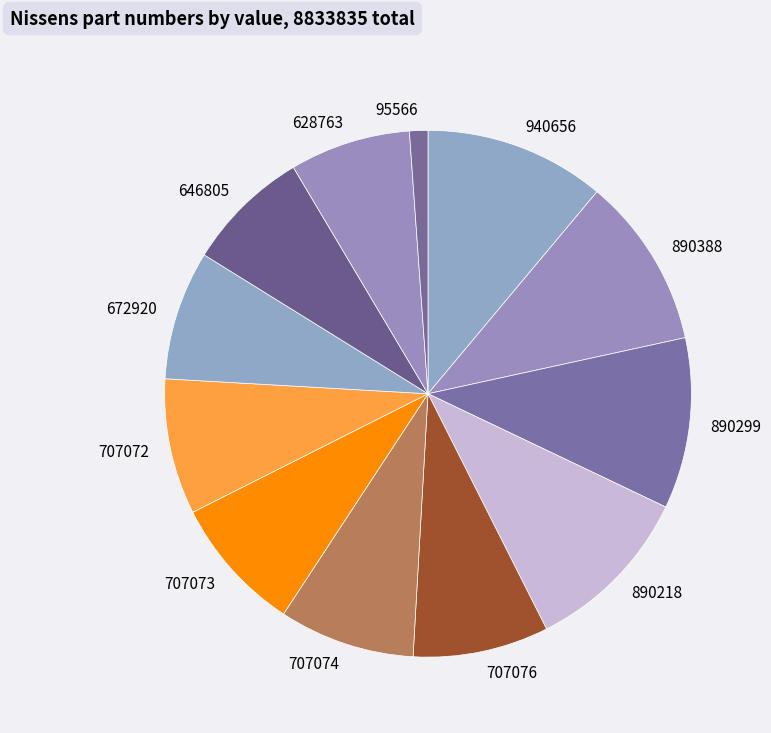

What is the ratio of the value at 646805 to the value at 628763?

1.0